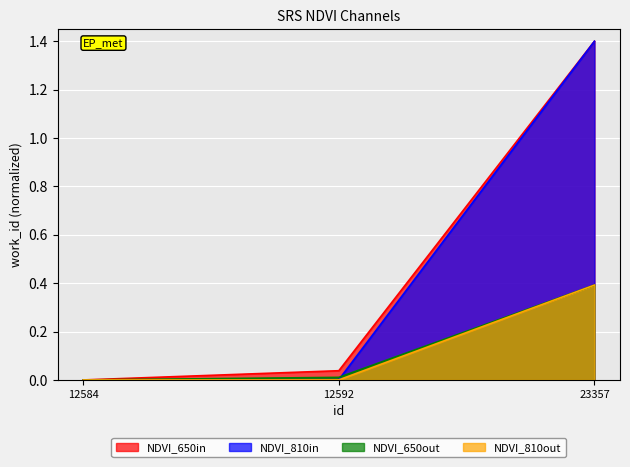

Reading left to right, extract all data points from this chart.

NDVI_650in: 0.0	0.0	1.4
NDVI_810in: 0.0	0.0	1.4
NDVI_650out: 0.0	0.0	0.4
NDVI_810out: 0.0	0.0	0.4